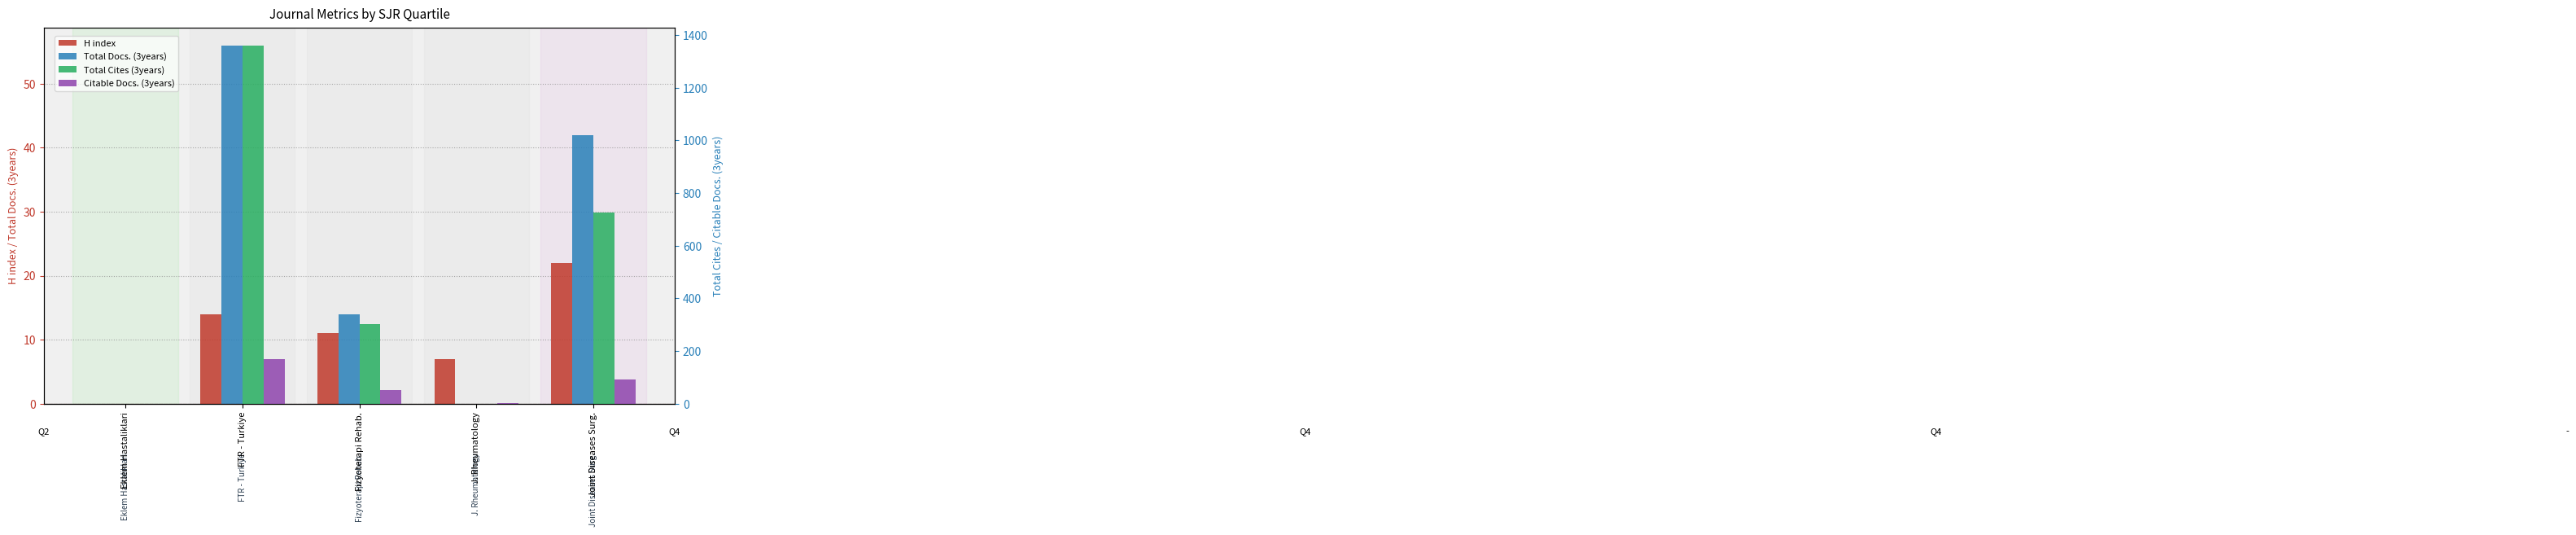

What is the maximum value for H index?

22